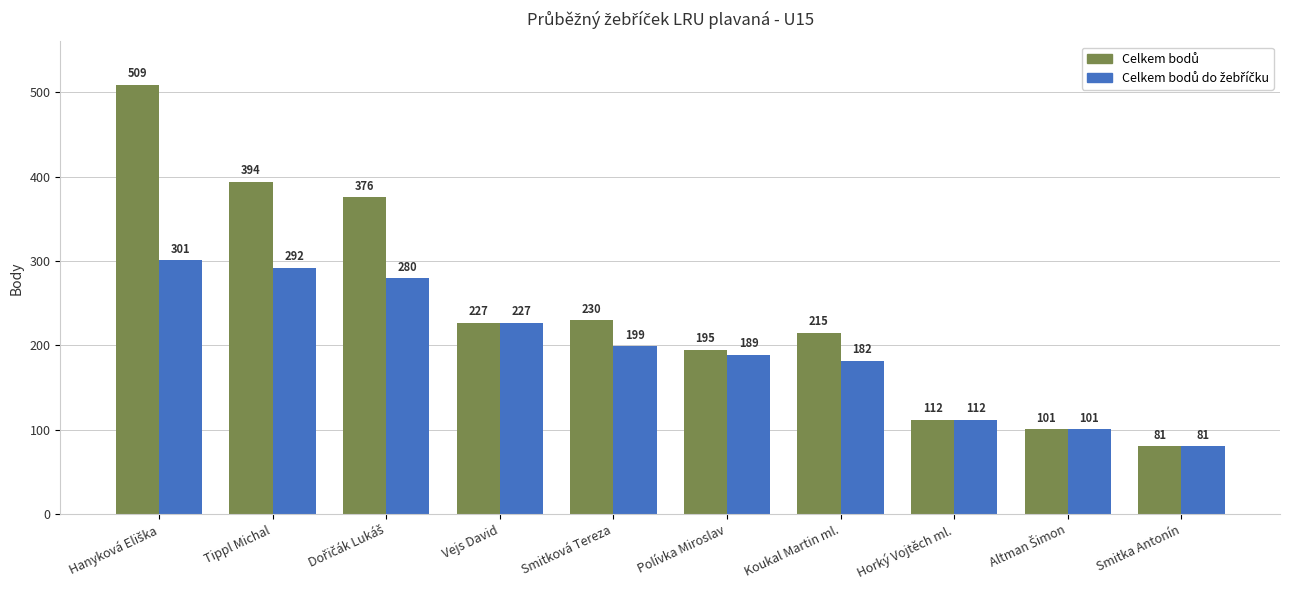

What is the spread (max minus min) of values at Smitková Tereza?

31